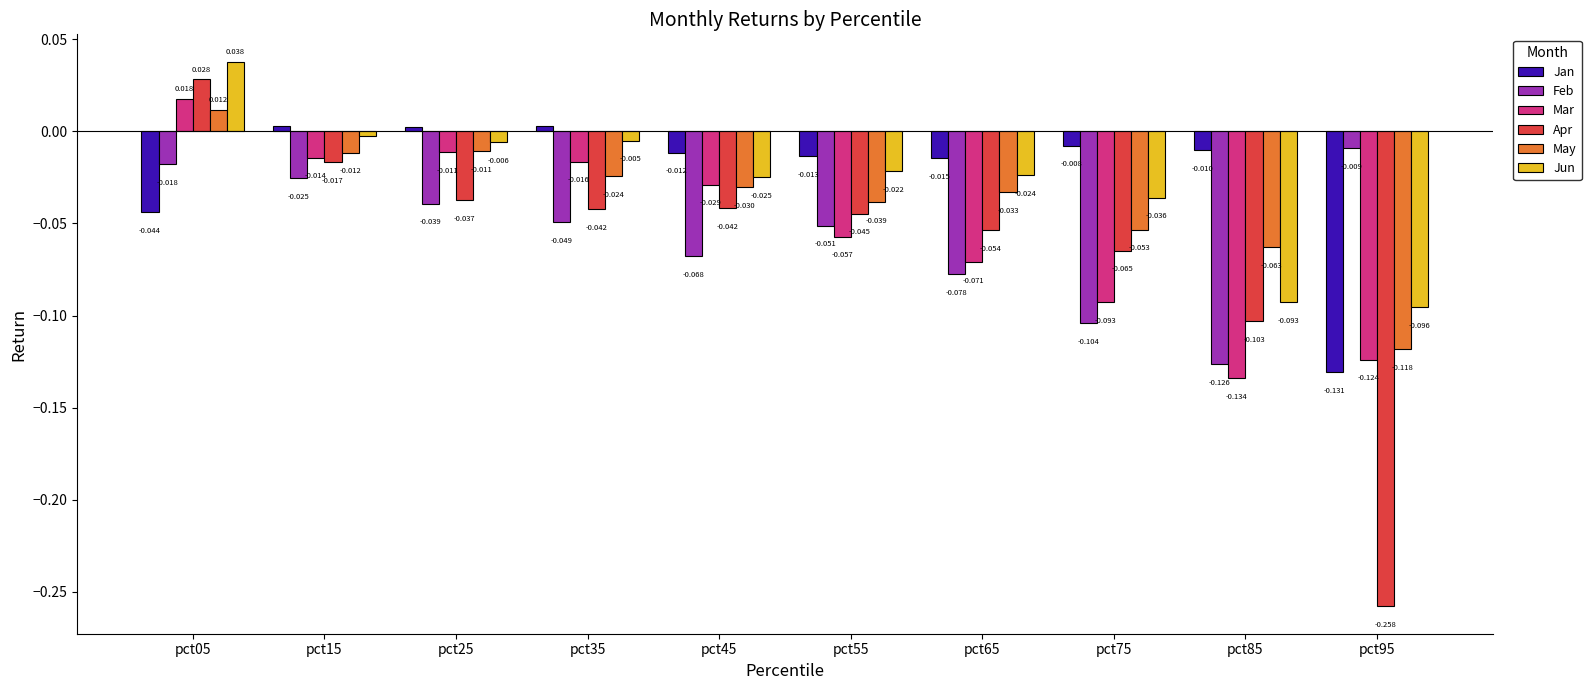

What is the difference between the maximum and second lowest values in the Jun series?

0.1